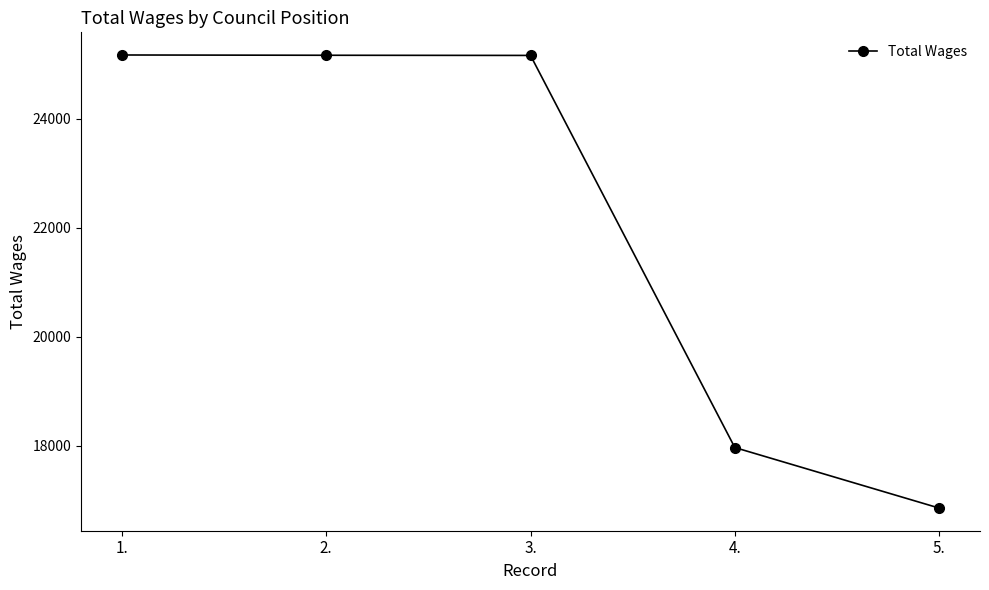

What value does the data have at 3., to the nearest 100?

25200